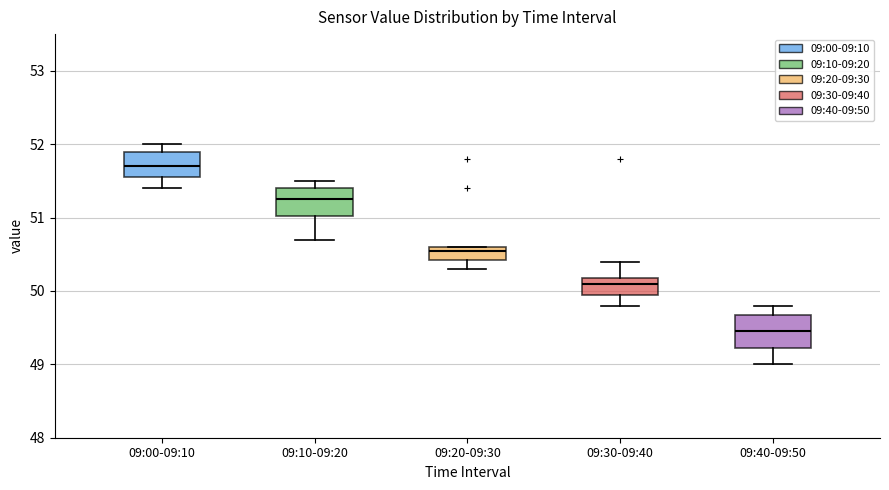

Reading left to right, transcribe this box plot: for each box, give where its median line is, the range the box spans, and where its two whiskers end, as read against the y-axis. The values are not printed on the chart, so give them approximately, as read against the axis.

09:00-09:10: median 51.7, box 51.6 to 51.9, whiskers 51.4 to 52.0
09:10-09:20: median 51.3, box 51.0 to 51.4, whiskers 50.7 to 51.5
09:20-09:30: median 50.6 (just below the box's upper edge), box 50.4 to 50.6, whiskers 50.3 to 50.6
09:30-09:40: median 50.1, box 50.0 to 50.2, whiskers 49.8 to 50.4
09:40-09:50: median 49.5, box 49.2 to 49.7, whiskers 49.0 to 49.8